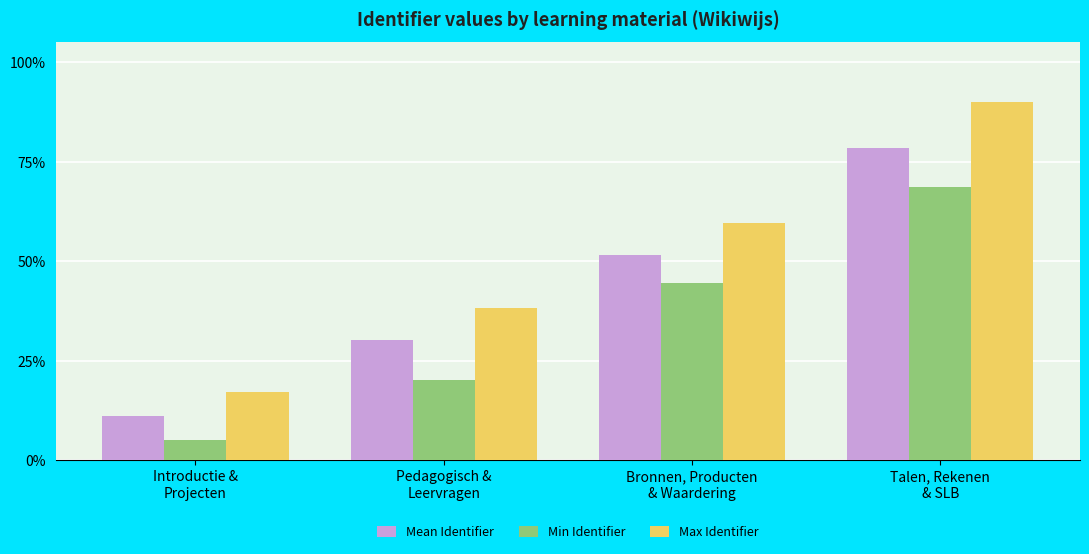

How many bars are there in each group?

3